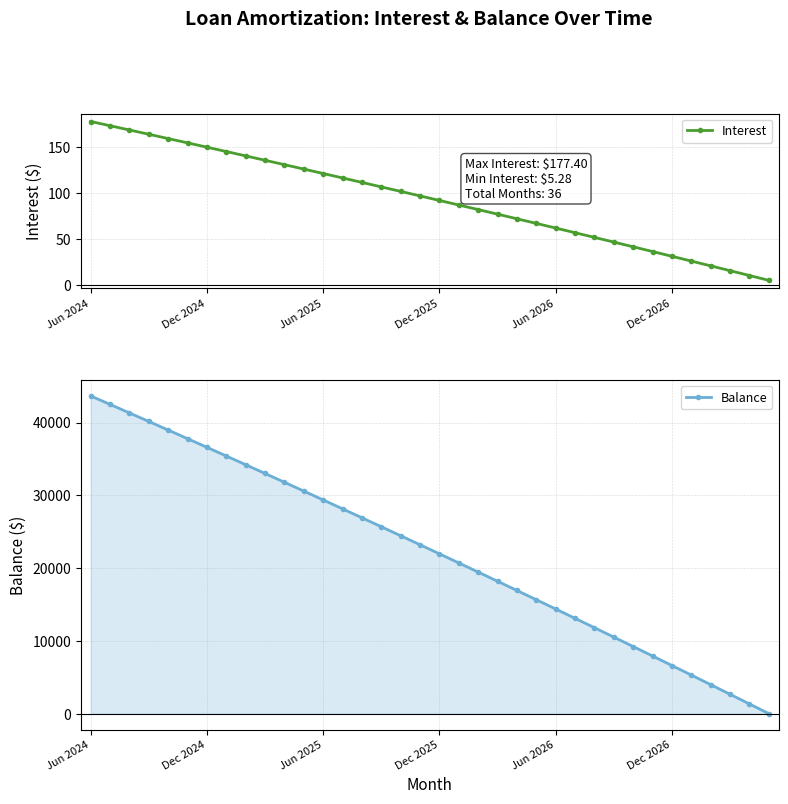

Reading left to right, extract all data points from this chart.

Interest: 177.4	172.8	168.2	163.6	158.9	154.2	149.6	144.9	140.1	135.4	130.6	125.8	121.0	116.2	111.4	106.5	101.7	96.8	91.8	86.9	82.0	77.0	72.0	67.0	62.0	56.9	51.8	46.8	41.6	36.5	31.4	26.2	21.0	15.8	10.5	5.3
Balance: 43657.0	42492.0	41322.0	40147.0	38968.0	37784.0	36595.0	35402.0	34204.0	33001.0	31793.0	30581.0	29364.0	28142.0	26915.0	25683.0	24446.0	23205.0	21959.0	20708.0	19452.0	18191.0	16925.0	15654.0	14378.0	13097.0	11811.0	10520.0	9223.0	7921.0	6614.0	5302.0	3985.0	2663.0	1335.0	2.0